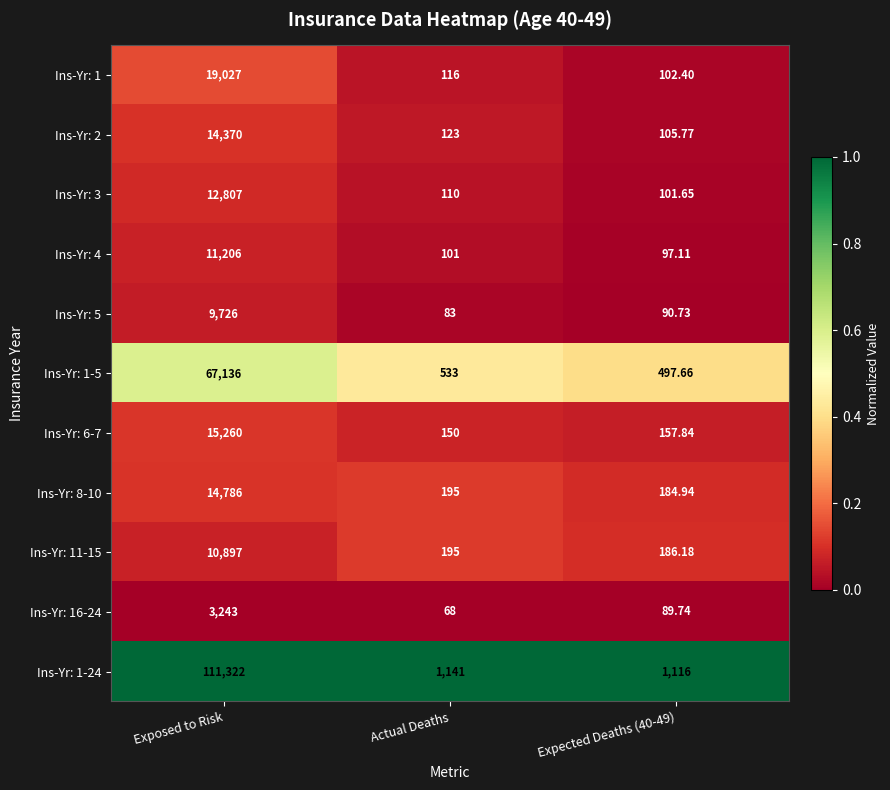

At which category is the sum across all series the highest?

Exposed to Risk